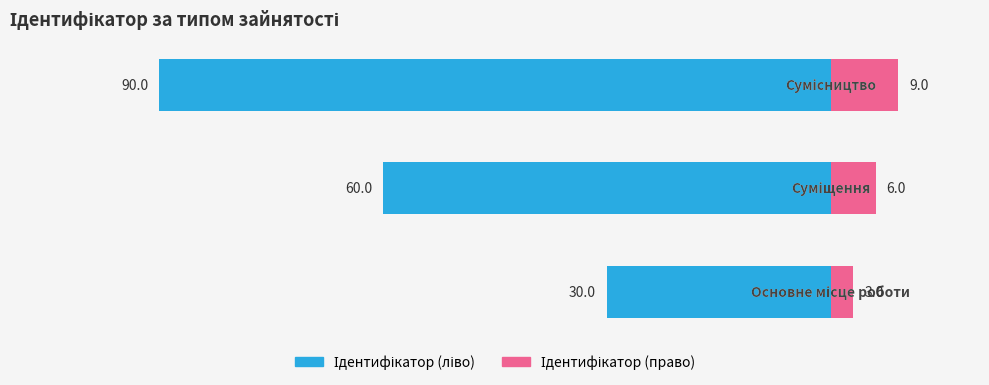

How many bars are there in total?

6